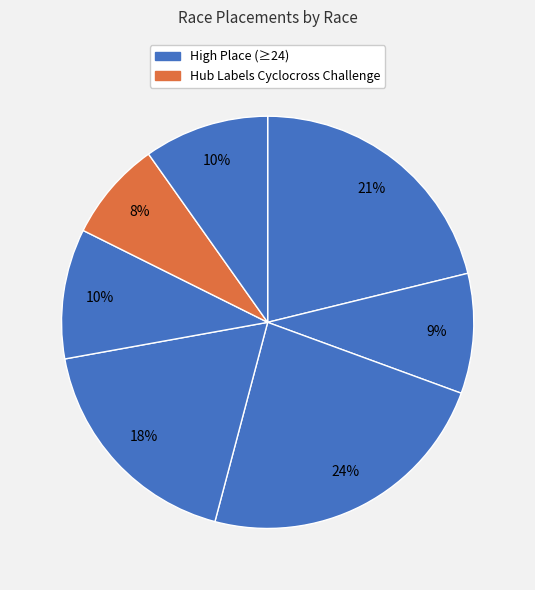

Rank the categories by value from highest to lowest.

Rockburn Cross, Charm City Cyclocross Day 2, MABRA Cyclo Cross Championships, Seneca Creek Cyclocross - SCCX, Psycho Cross (2015), Psycho Cross (2012), Hub Labels Cyclocross Challenge